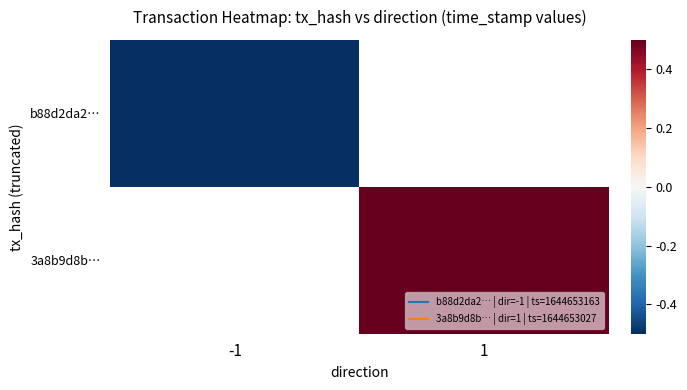

Rank the series at 1 from lowest to highest value.

b88d2da2…, 3a8b9d8b…